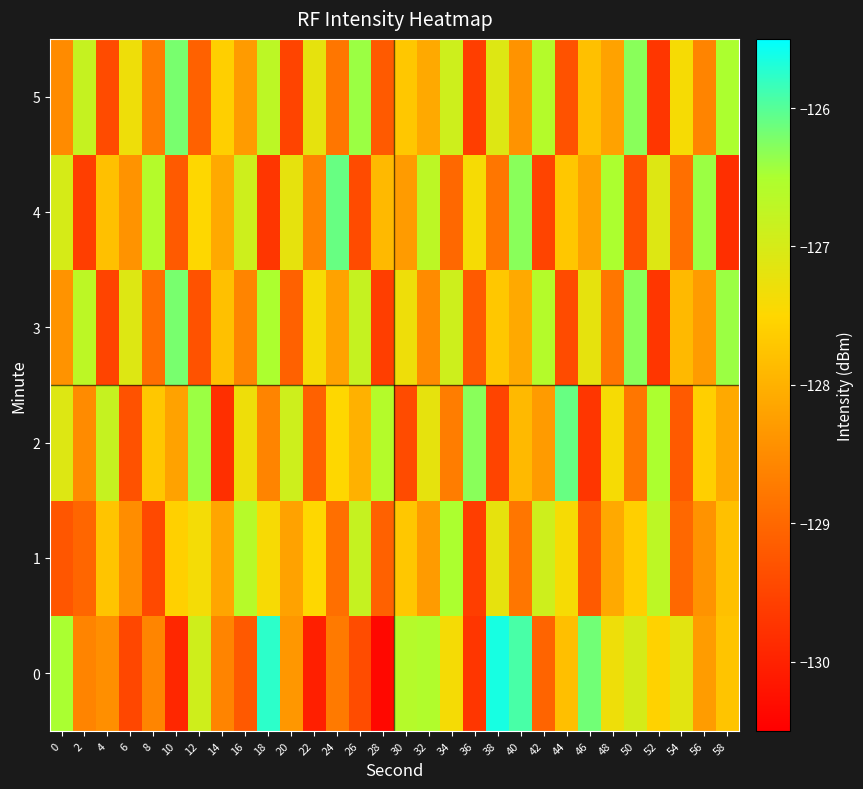

Rank the series by their maximum value, from highest to lowest.

0, 2, 4, 3, 5, 1